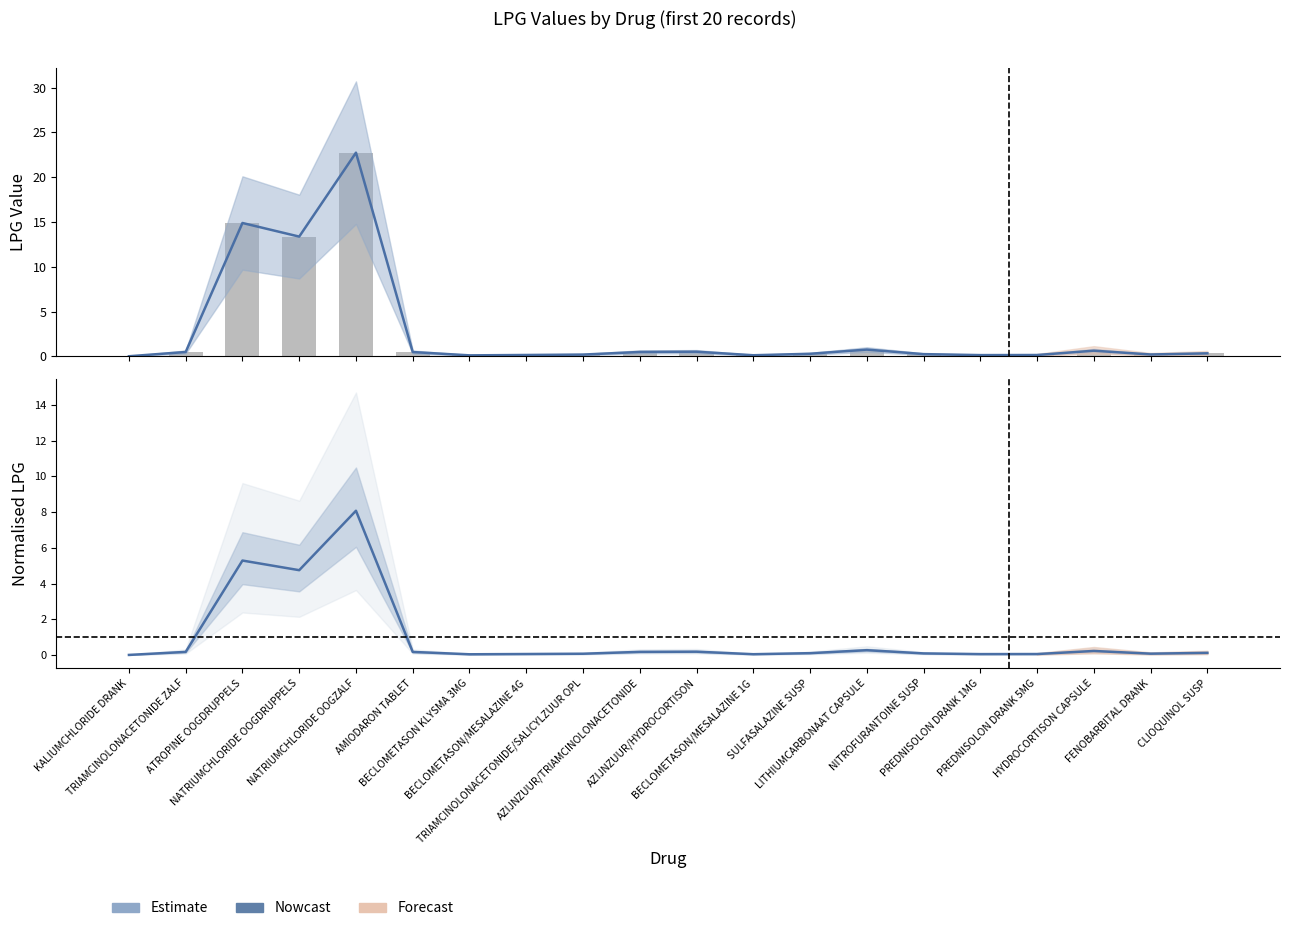

What is the difference between the Normalised LPG values at AZIJNZUUR/TRIAMCINOLONACETONIDE and TRIAMCINOLONACETONIDE/SALICYLZUUR OPL?

0.1